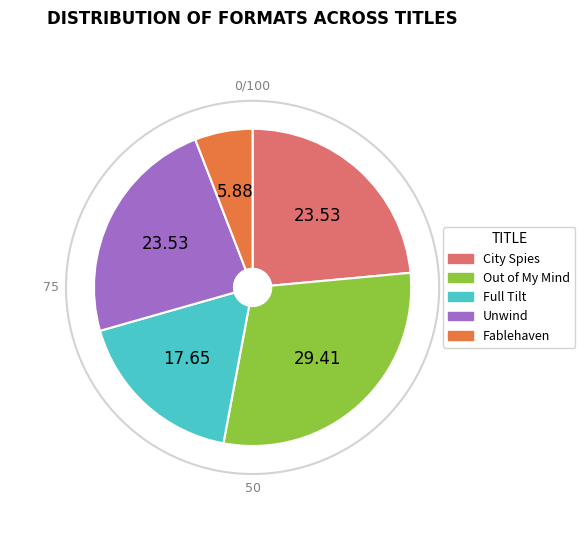

What is the smallest slice in the pie chart?

Fablehaven